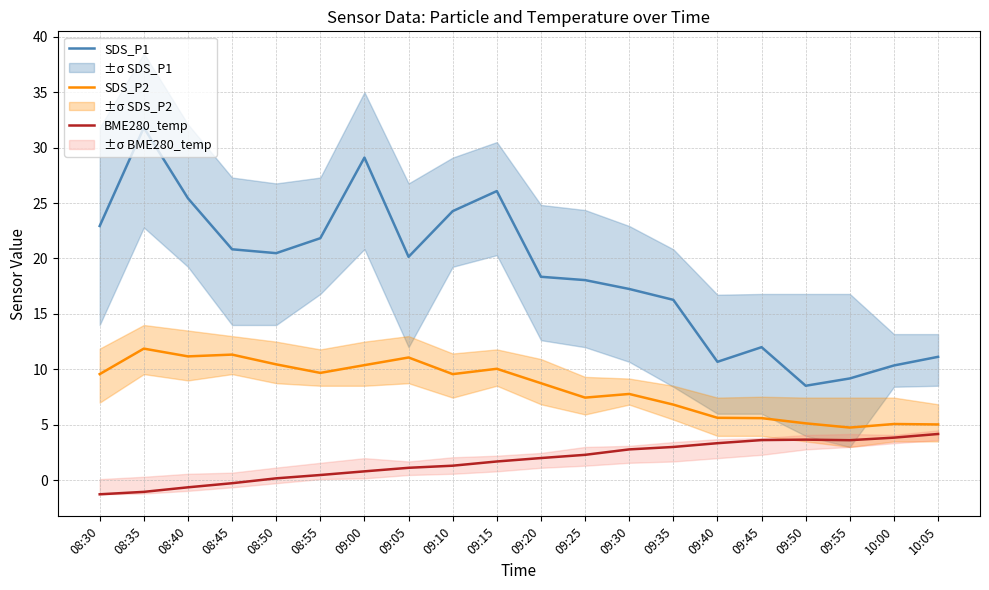

List the series in order of their peak value, lowest first.

BME280_temp, SDS_P2, SDS_P1